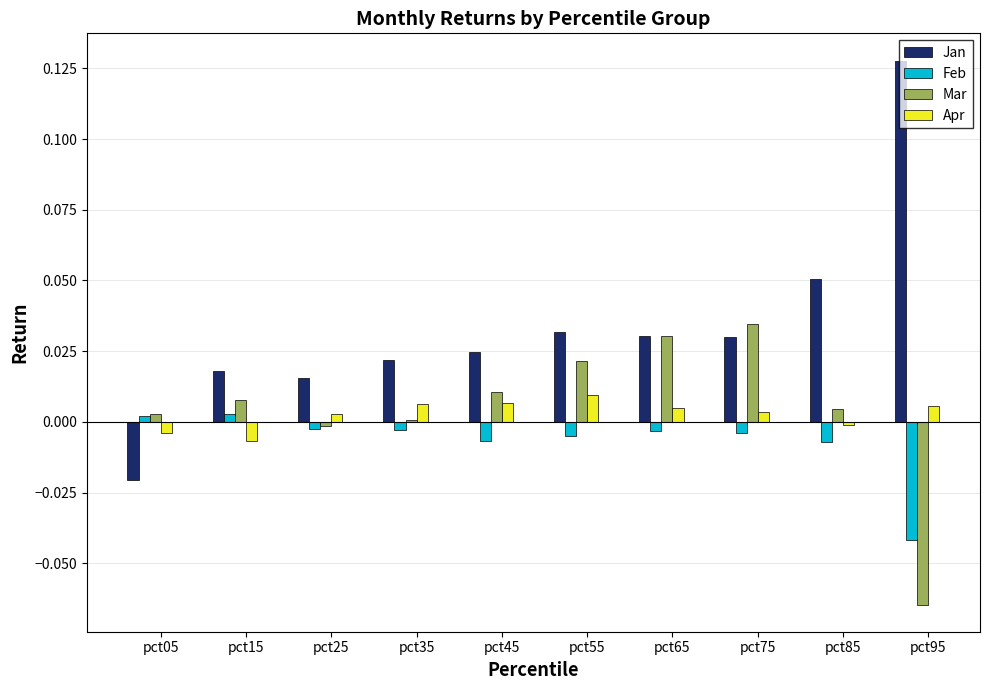

How many series are shown in this chart?

4